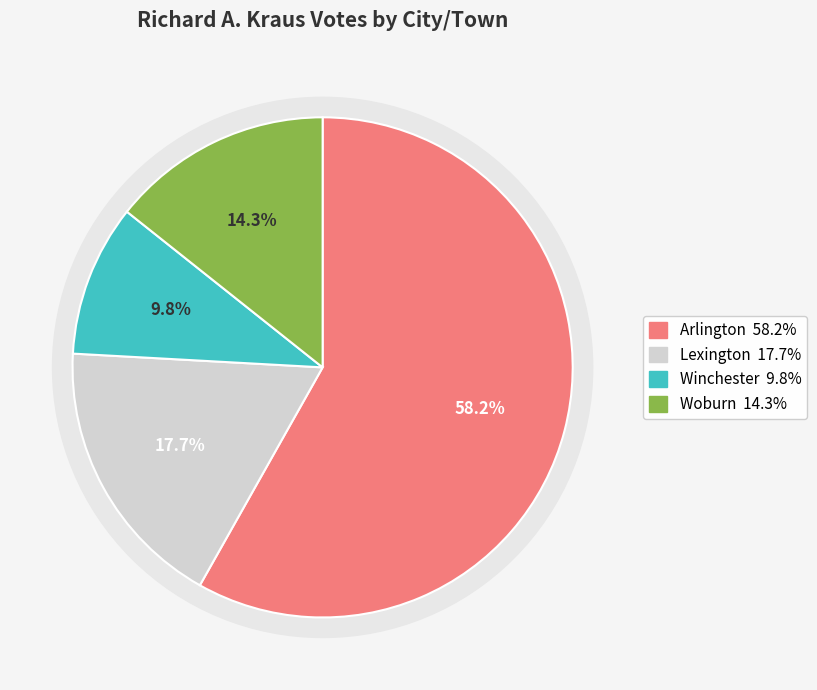

Rank the categories by value from highest to lowest.

Arlington, Lexington, Woburn, Winchester